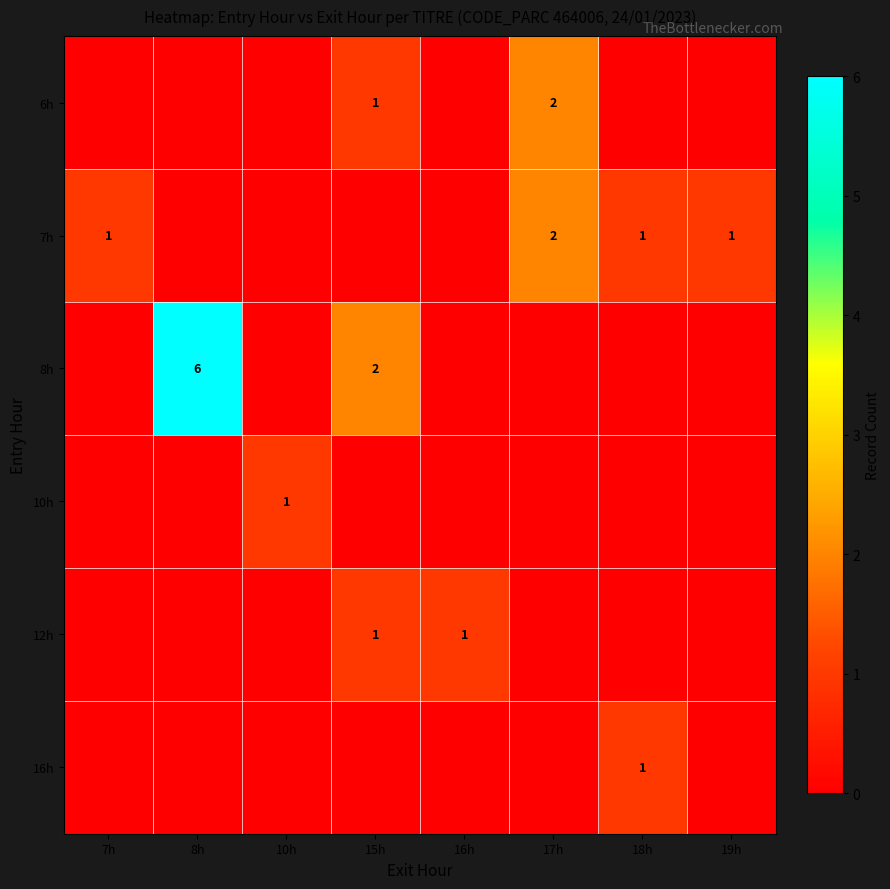

List the series in order of their peak value, highest first.

row_2, row_0, row_1, row_3, row_4, row_5